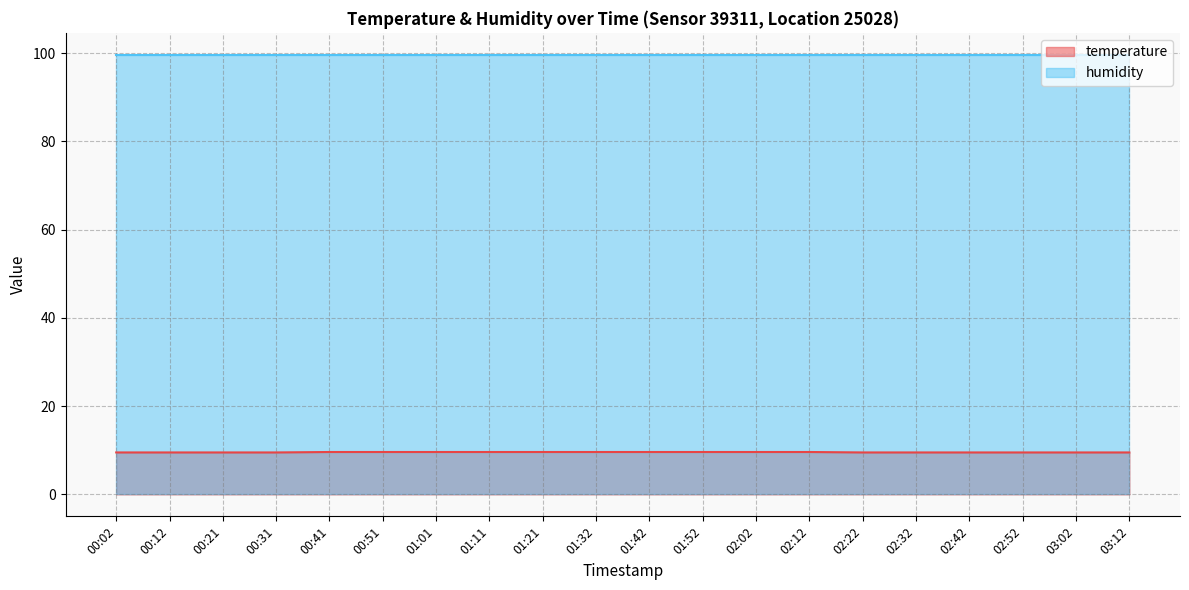

True or false: there are more than 1 points higher than both neighbors.

False